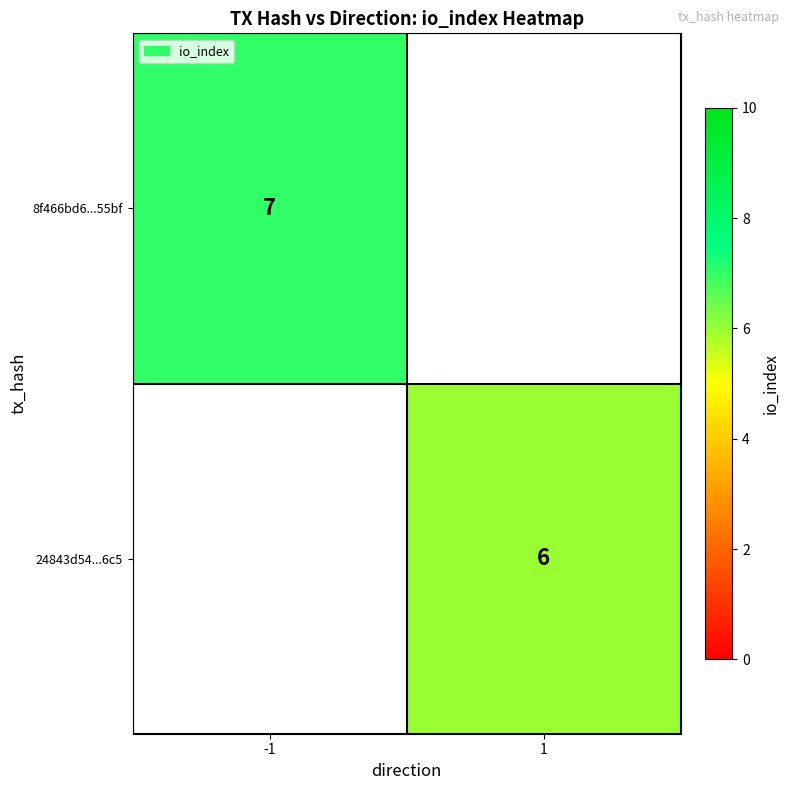

Is it true that 8f466bd6...55bf equals 11 at -1?

False